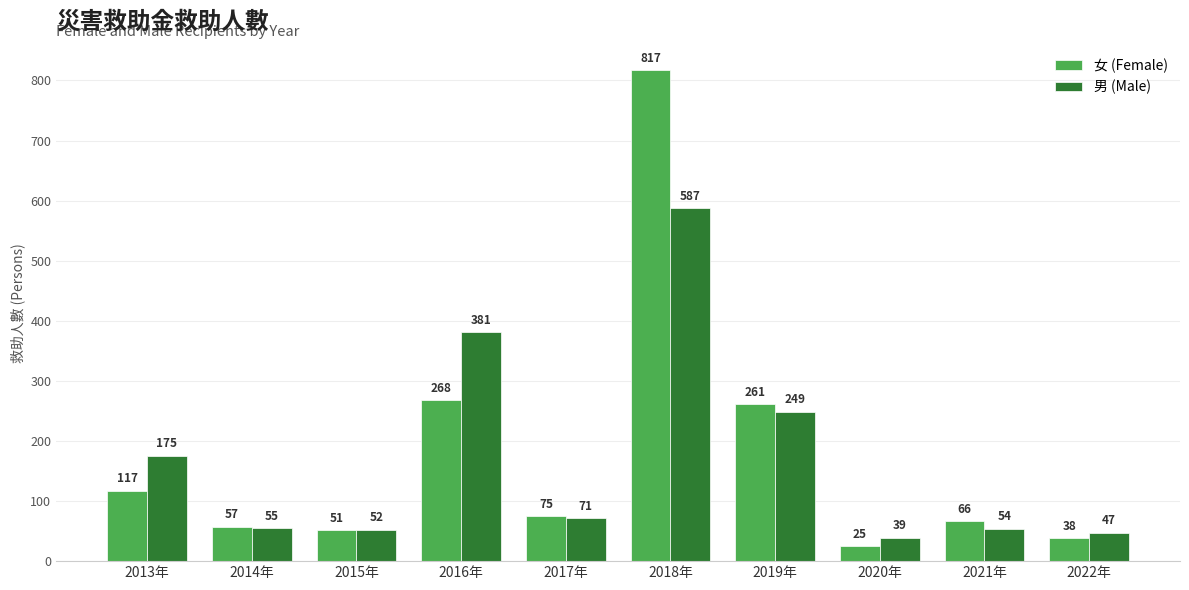

List the labels in order of 女 (Female) value, smallest first.

2020年, 2022年, 2015年, 2014年, 2021年, 2017年, 2013年, 2019年, 2016年, 2018年